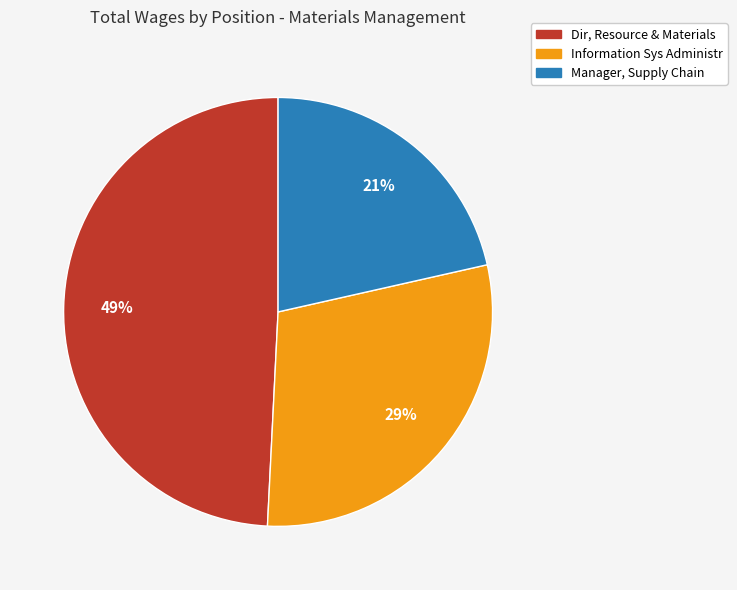

Is there any slice that represents more than half of the pie?

No